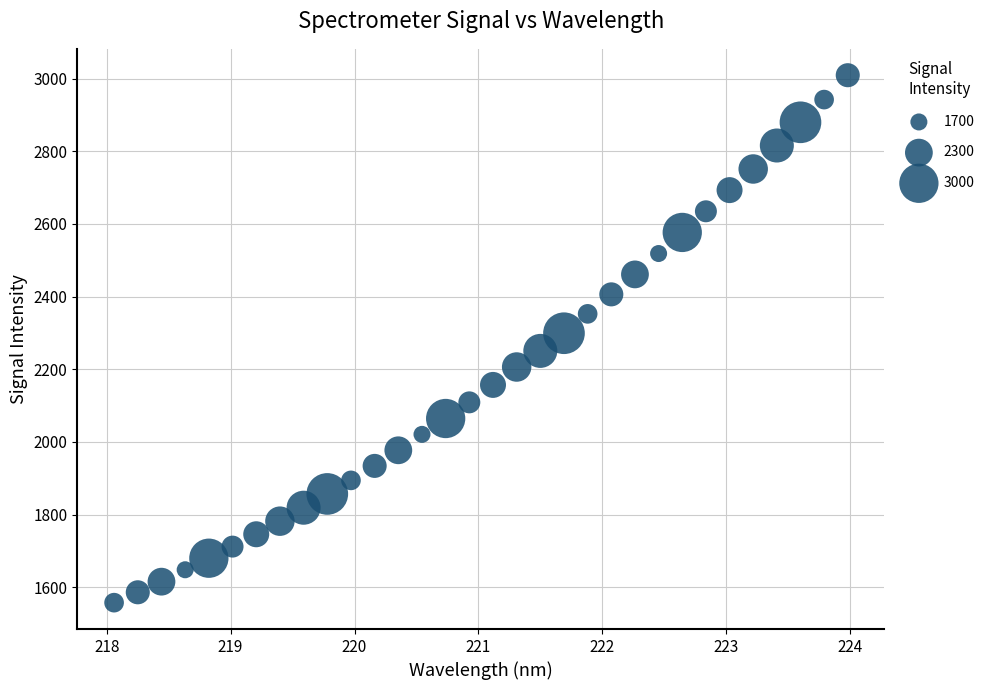

What is the range of X values (max minus min)?

5.9